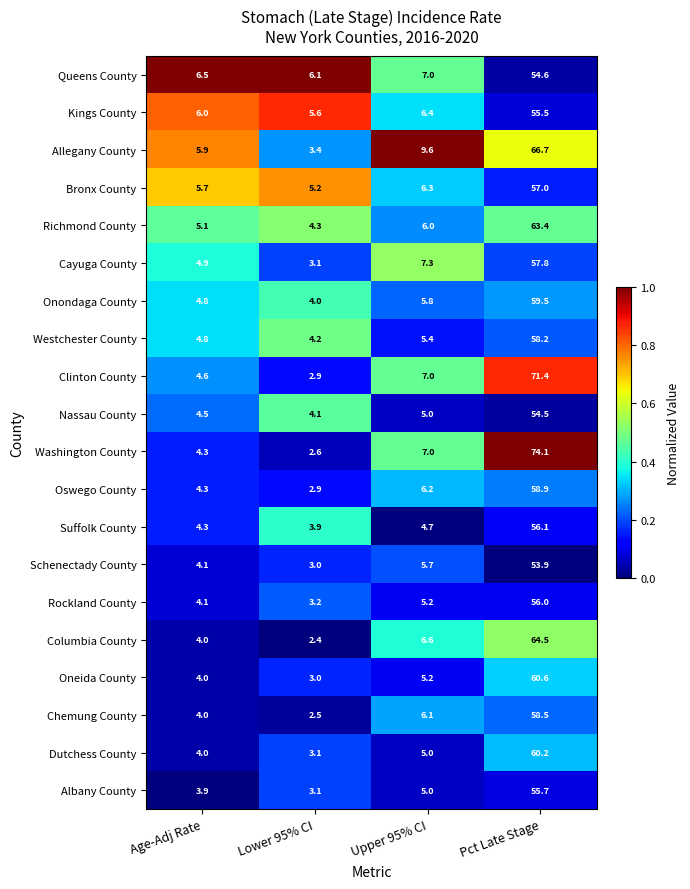

Rank the series by their maximum value, from highest to lowest.

Washington County, Clinton County, Allegany County, Columbia County, Richmond County, Oneida County, Dutchess County, Onondaga County, Oswego County, Chemung County, Westchester County, Cayuga County, Bronx County, Suffolk County, Rockland County, Albany County, Kings County, Queens County, Nassau County, Schenectady County